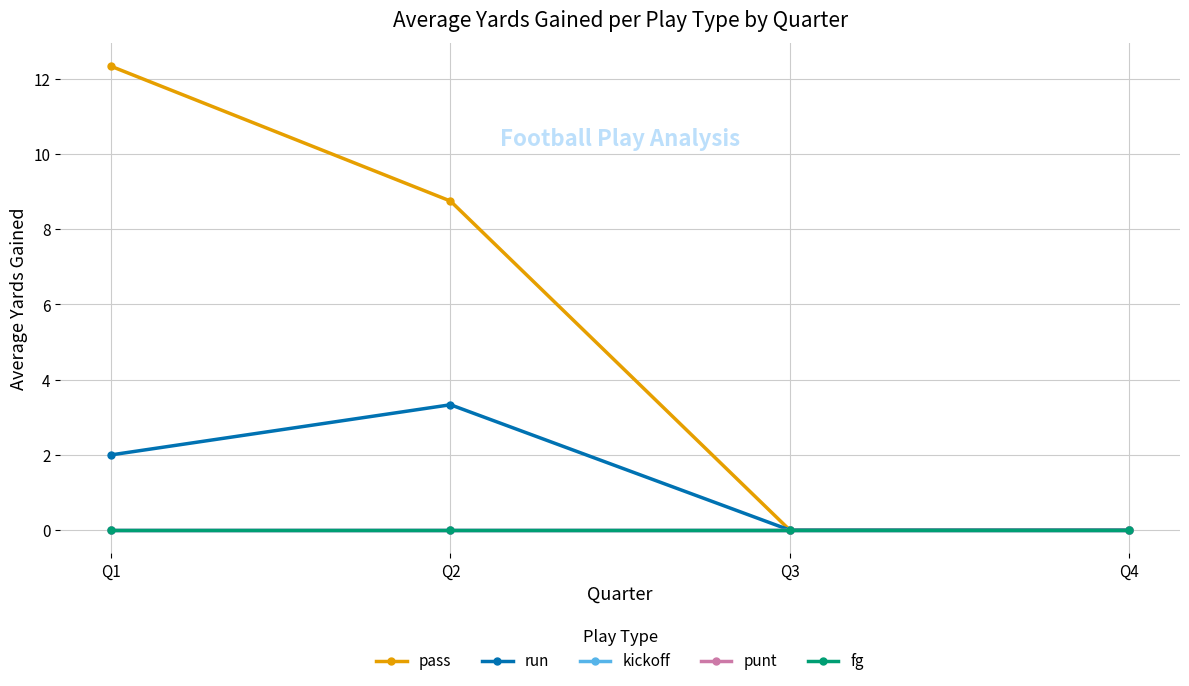

Is this an area chart (filled region under the line)?

No